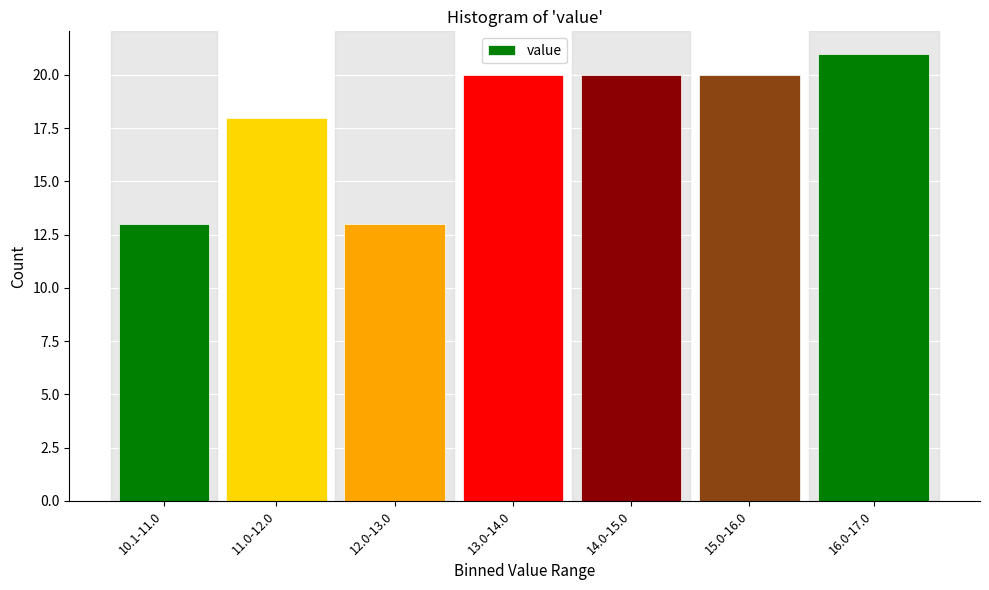

Reading right to left, transcribe all the data shown in this chart.

16.0-17.0=21	15.0-16.0=20	14.0-15.0=20	13.0-14.0=20	12.0-13.0=13	11.0-12.0=18	10.1-11.0=13